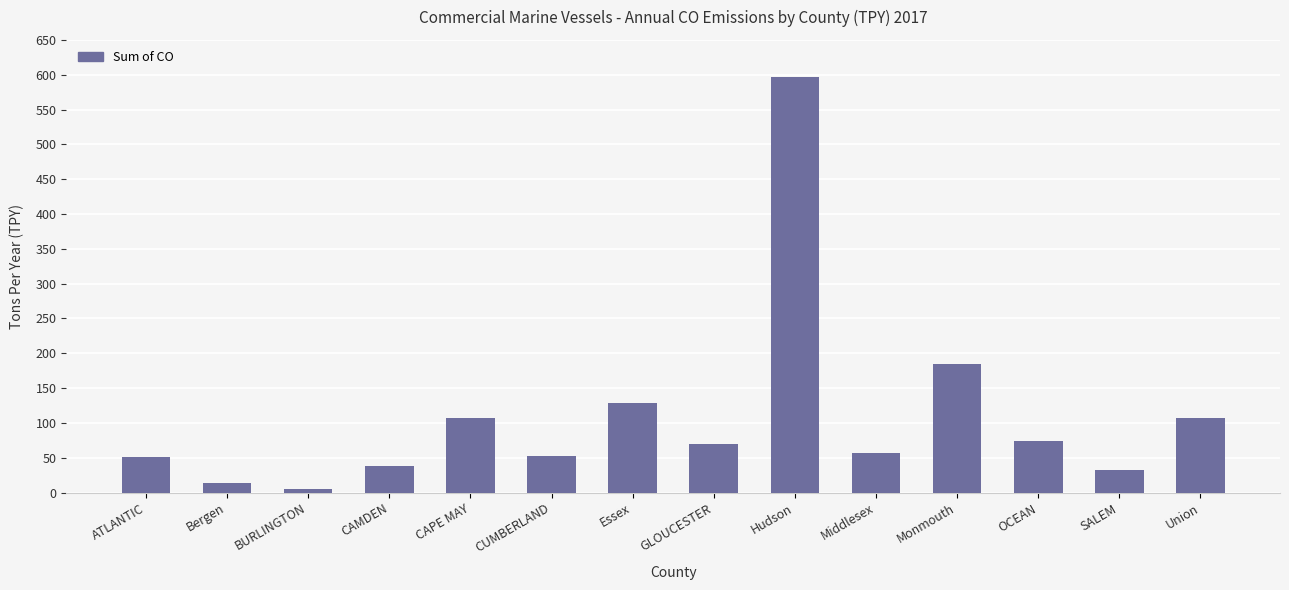

What is the label of the 6th bar from the right?

Hudson